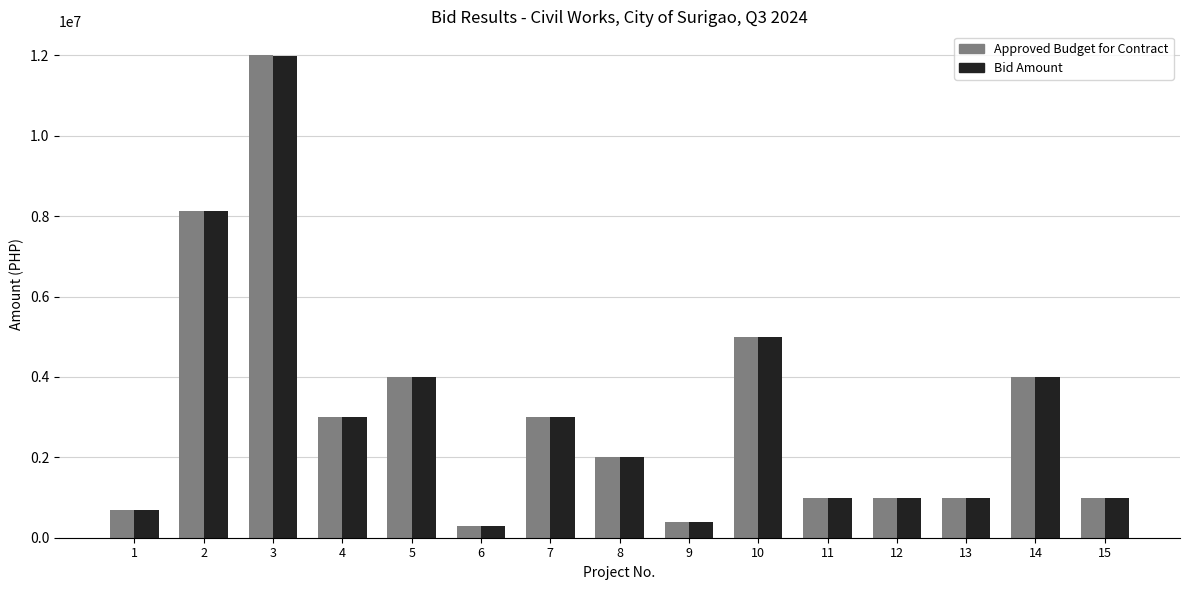

Where is Bid Amount nearest to the value 6147709?

10